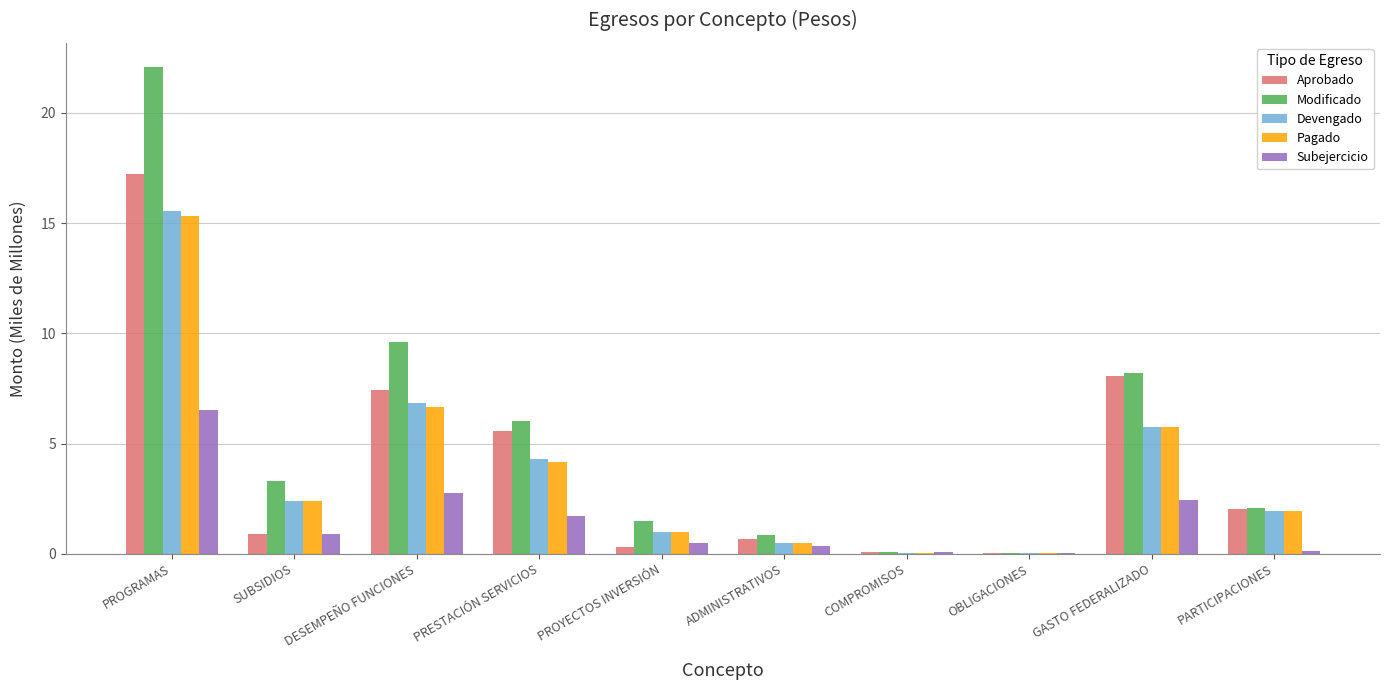

Between SUBSIDIOS and COMPROMISOS, which series saw the biggest shift?

Modificado